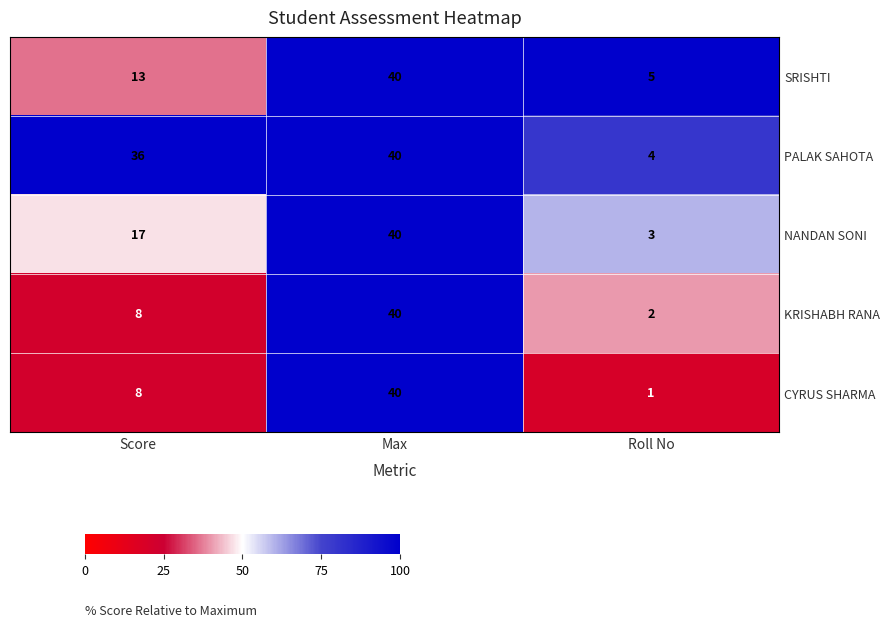

How many distinct data groups are displayed?

5